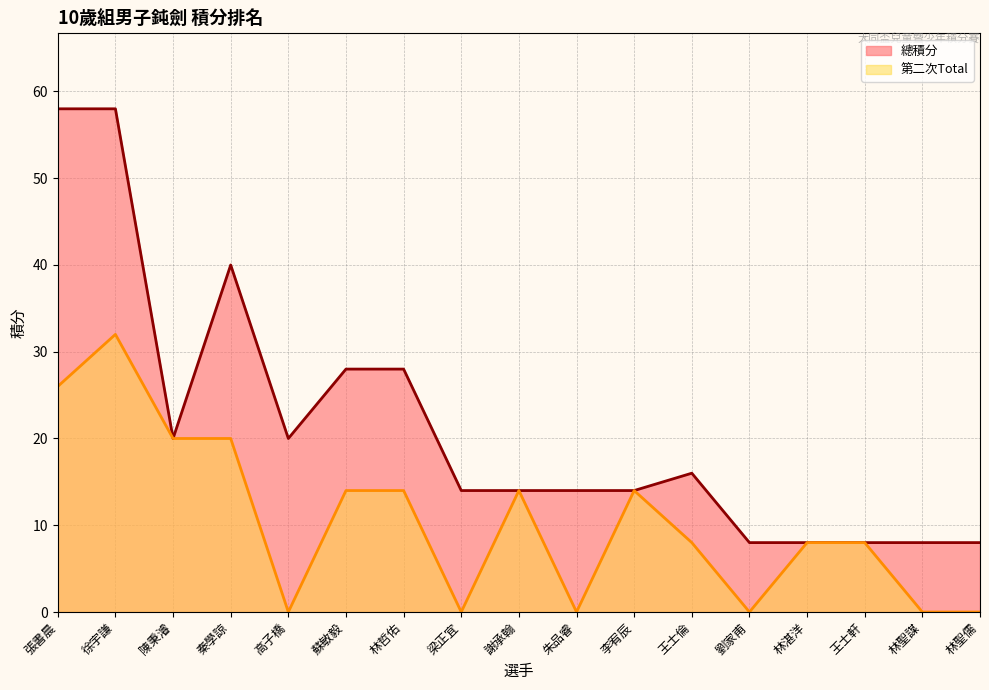

How many values in the 總積分 series are below 14?

5